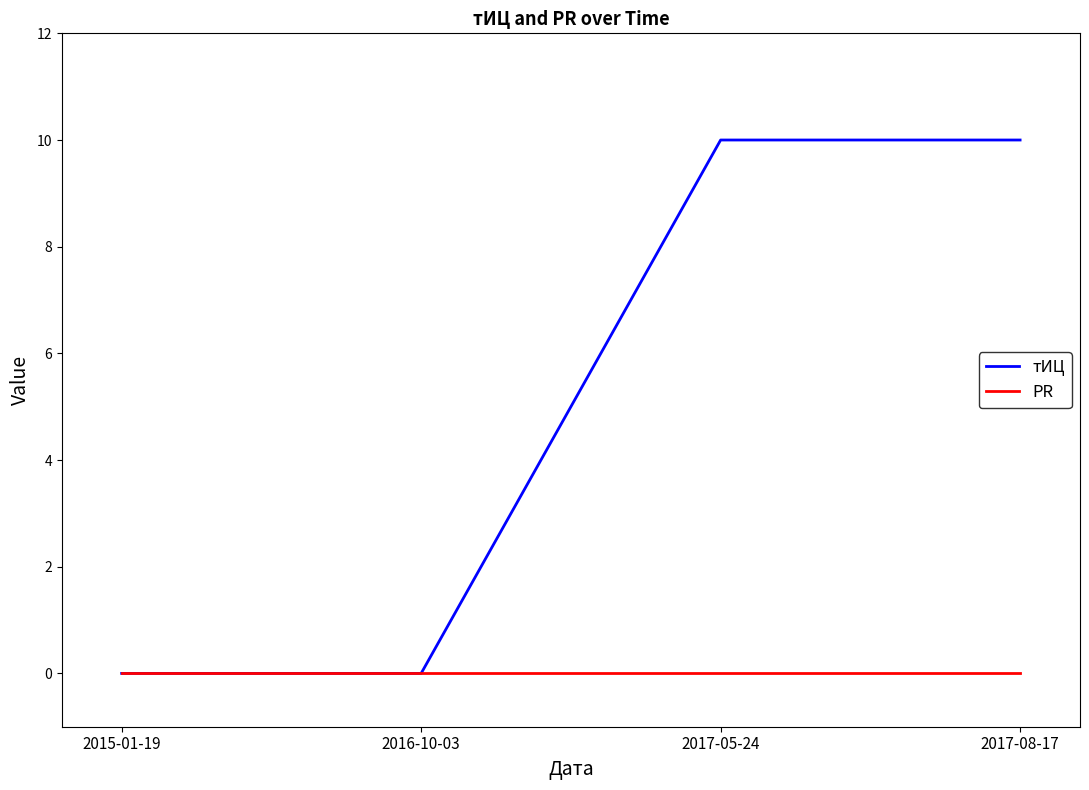

List the series in order of their overall mean, lowest first.

PR, тИЦ